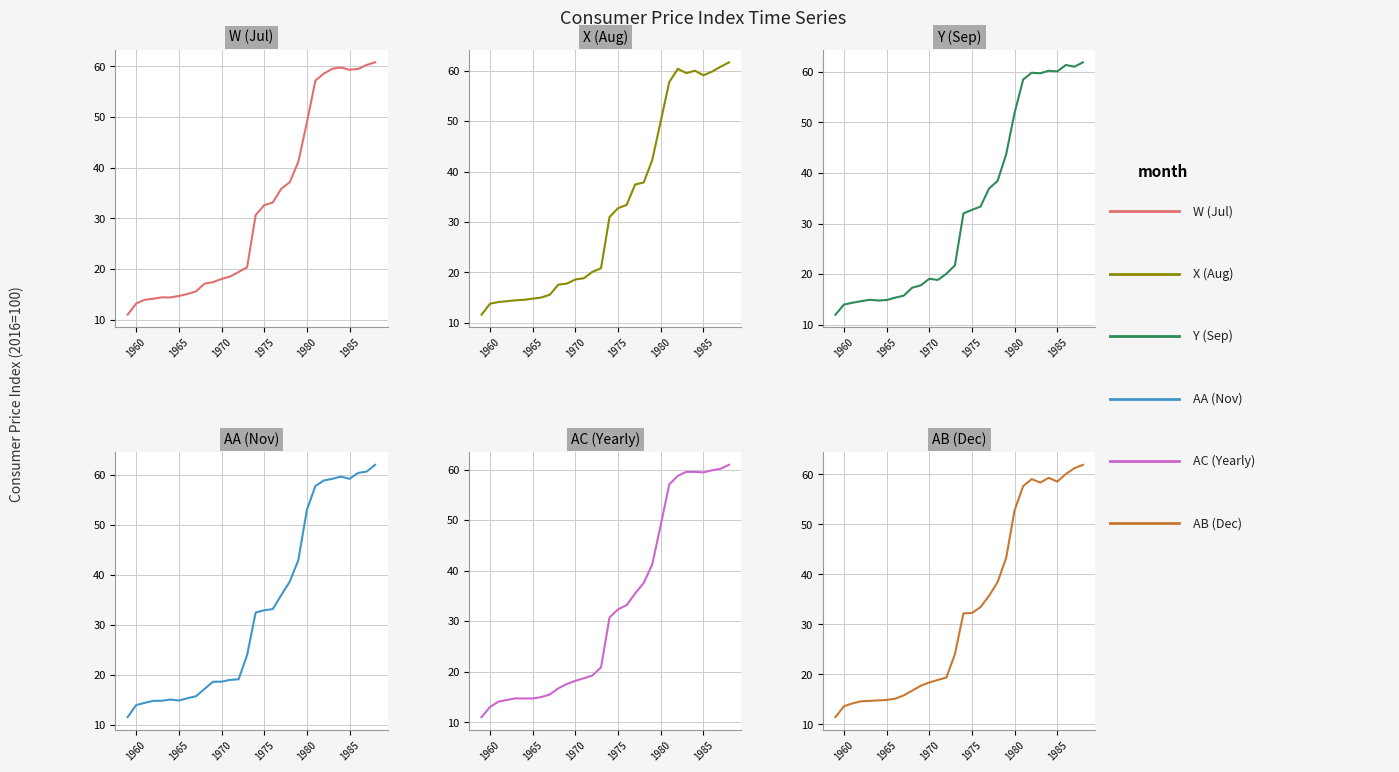

How many interior local valleys does the Y (Sep) series have?

5